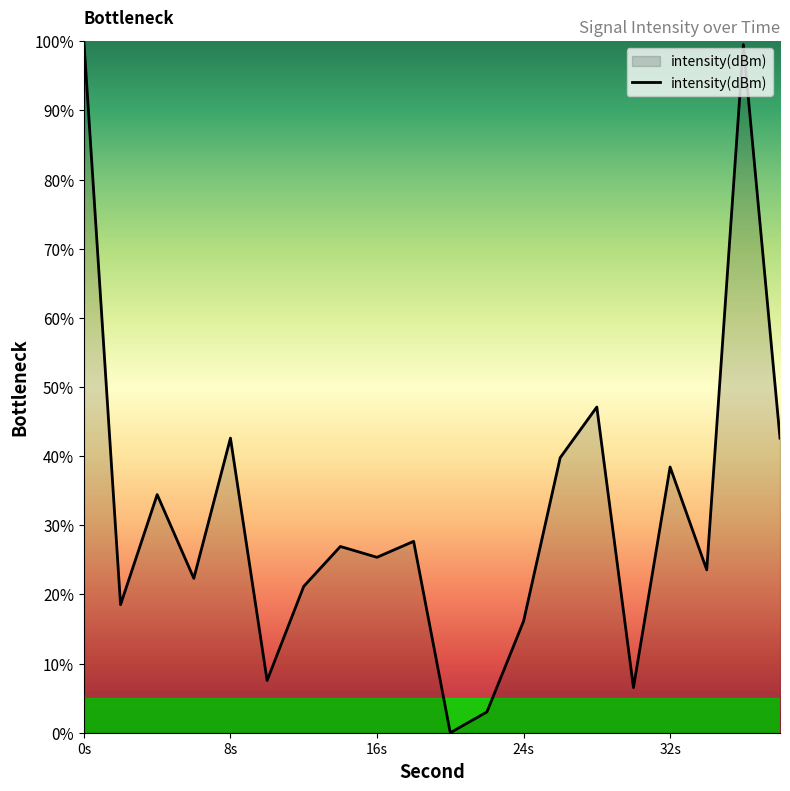

What is the maximum value shown in the chart?

100.0